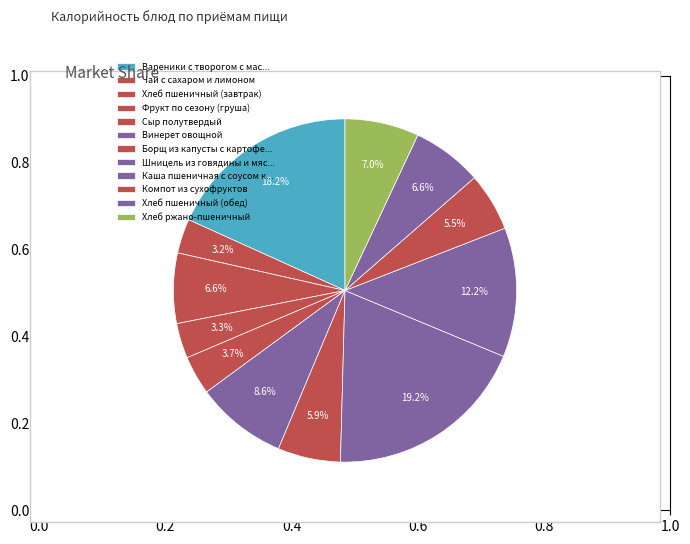

Is Хлеб пшеничный (завтрак) the majority of the pie?

No